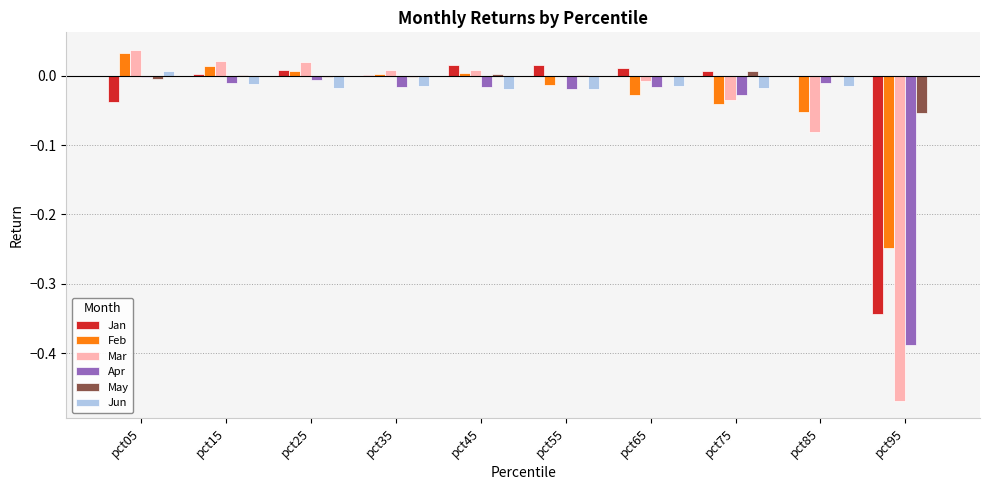

What are all the series names shown in the legend?

Jan, Feb, Mar, Apr, May, Jun